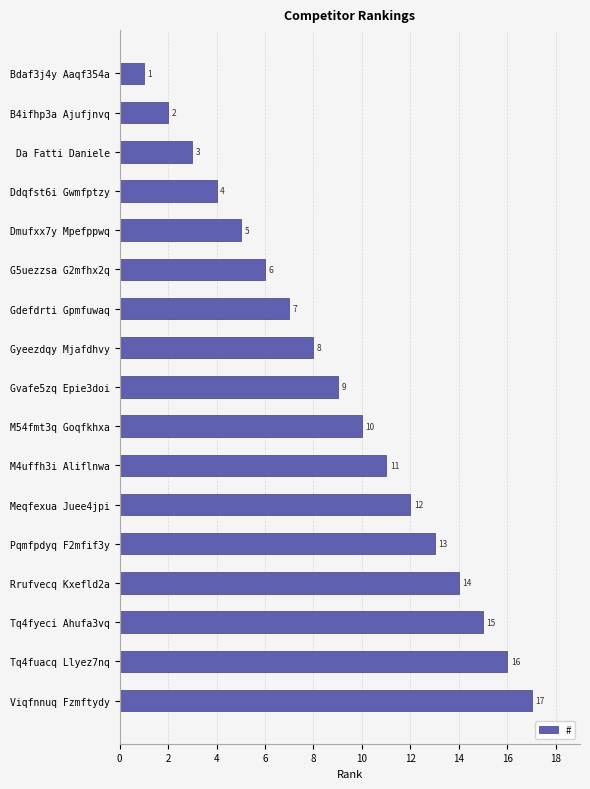

What is the difference between the maximum and minimum values?

16